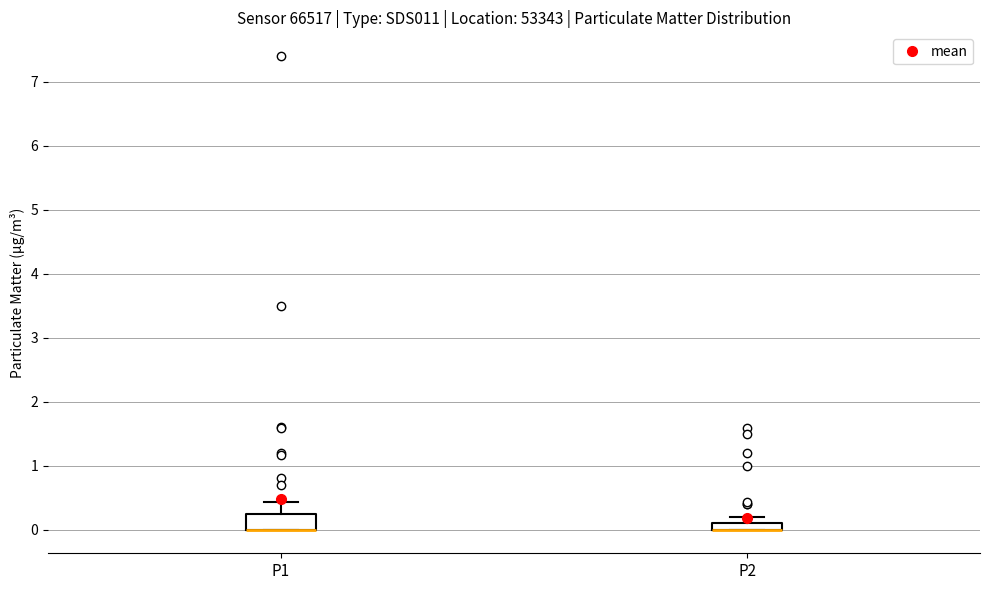

Where is the upper edge of the box for P1 on the y-axis? The values are not printed on the chart, so give them approximately, as read against the axis.

0.3